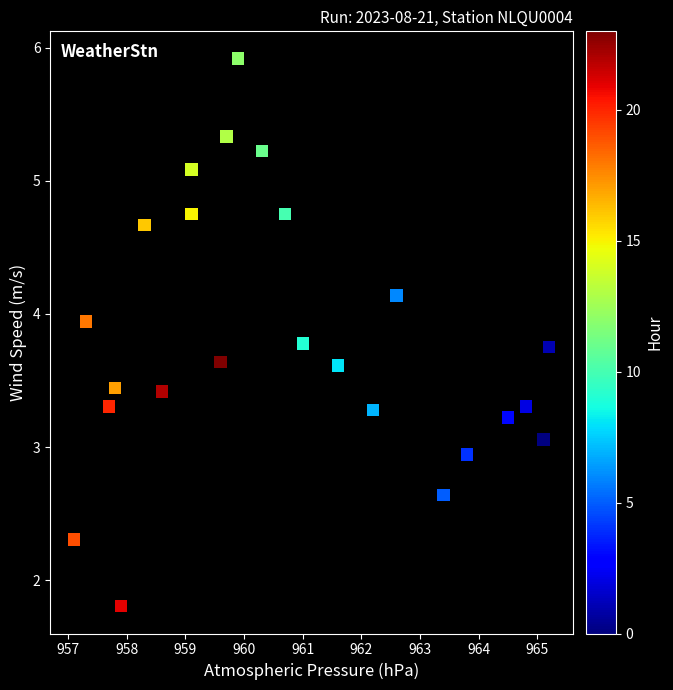

What is the range of X values (max minus min)?

8.1